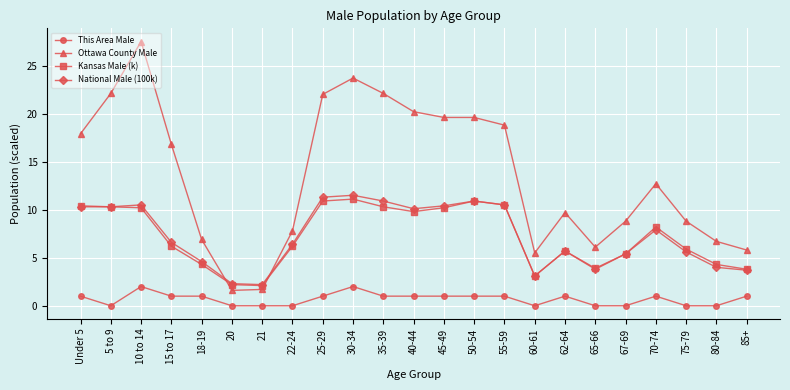

What is the label of the 7th point from the right?

62-64